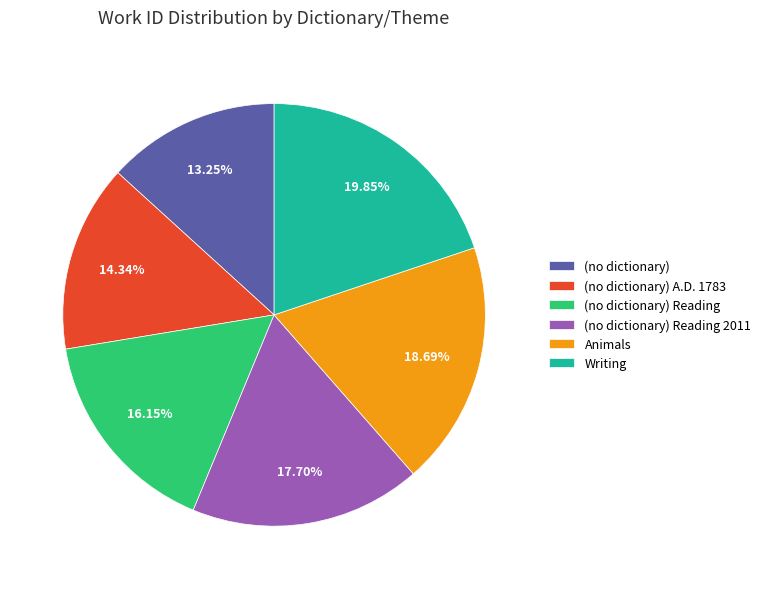

Rank the categories by value from highest to lowest.

Writing, Animals, (no dictionary) Reading 2011, (no dictionary) Reading, (no dictionary) A.D. 1783, (no dictionary)